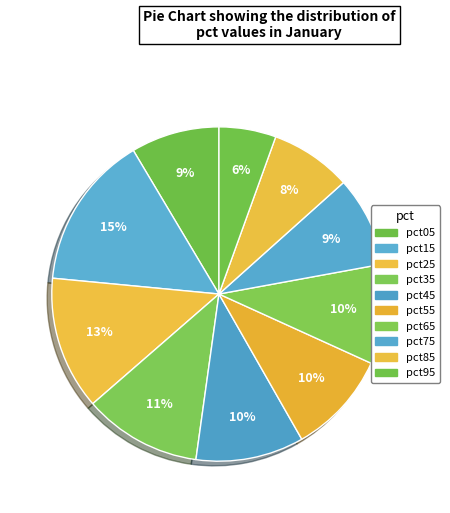

Between pct85 and pct35, which is larger?

pct35